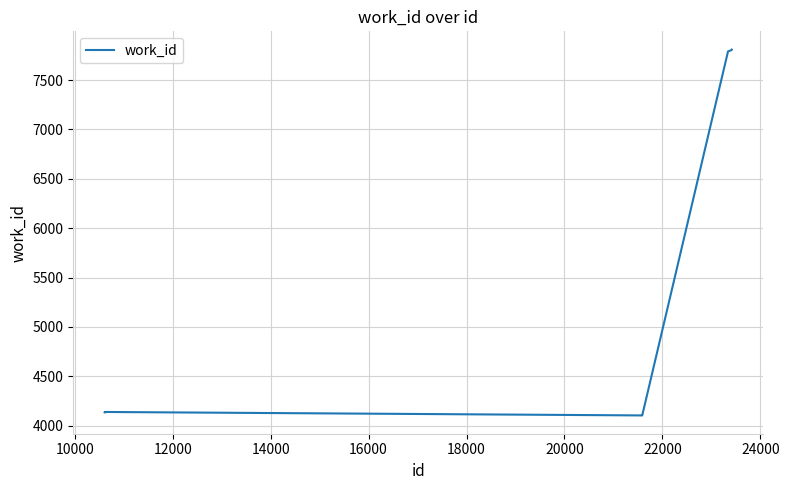

What is the difference between the maximum and minimum values?

3706